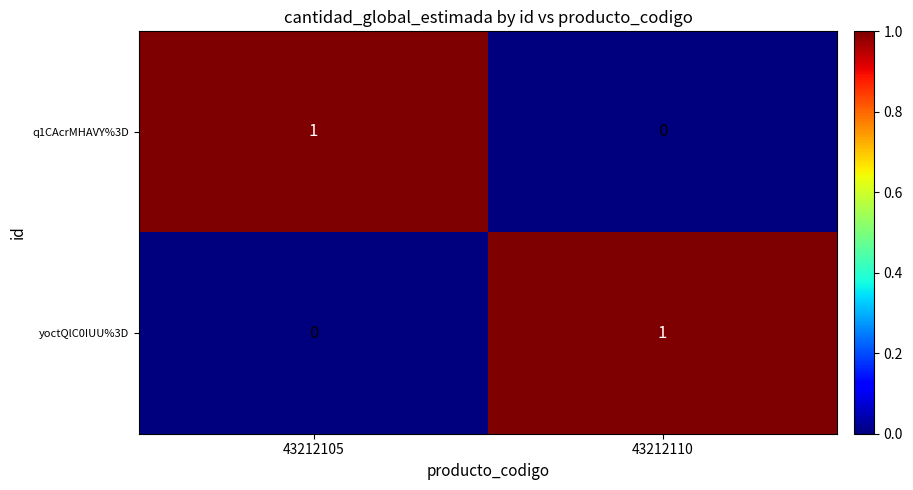

How many categories are shown in the chart?

2